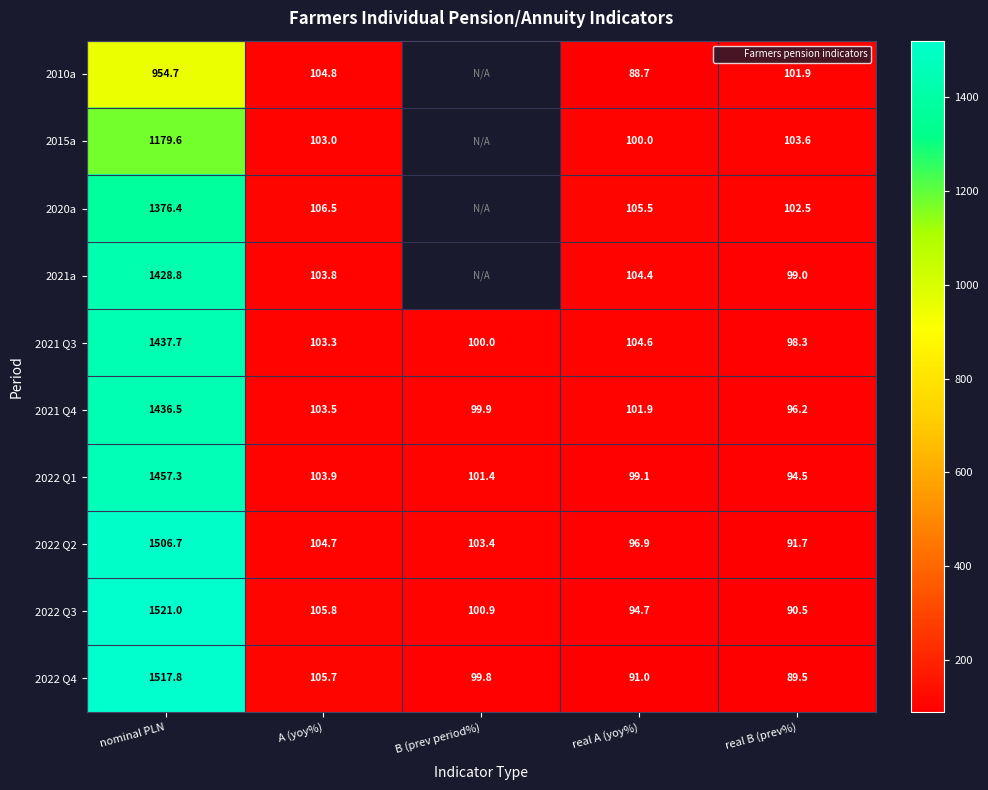

The 2021a series shows 186.0 at A (yoy%). True or false?

False